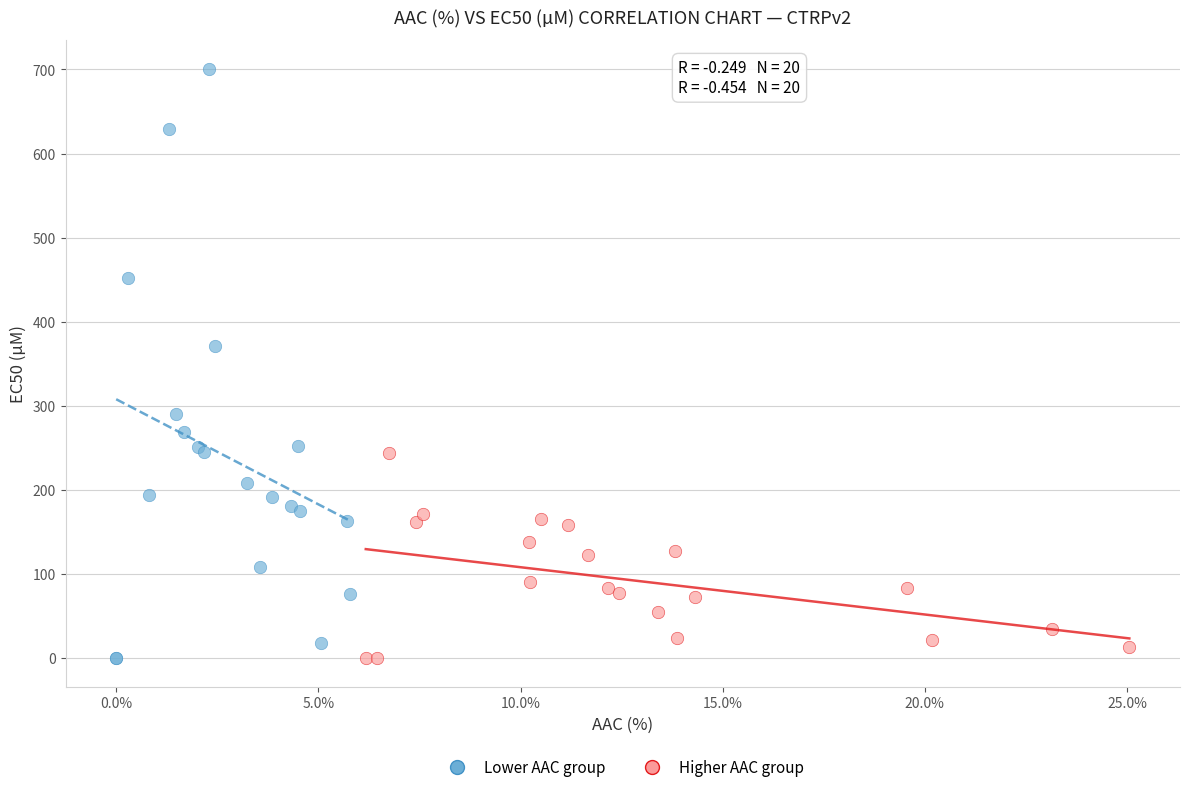

Which series contains the highest Y value?

Lower AAC group